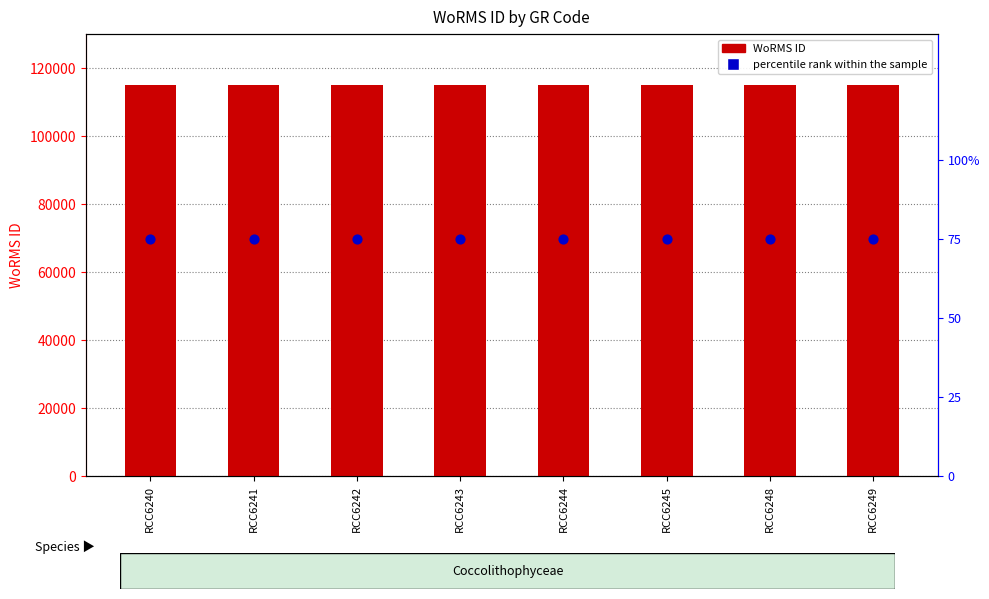

Is the value of WoRMS ID at RCC6240 greater than the value of percentile rank within the sample at RCC6242?

Yes